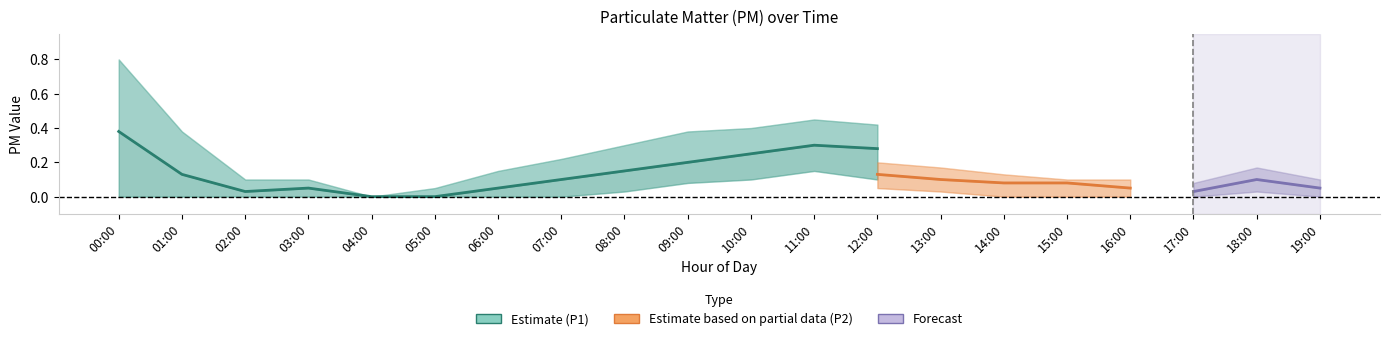

What position from the right is 12:00?

8